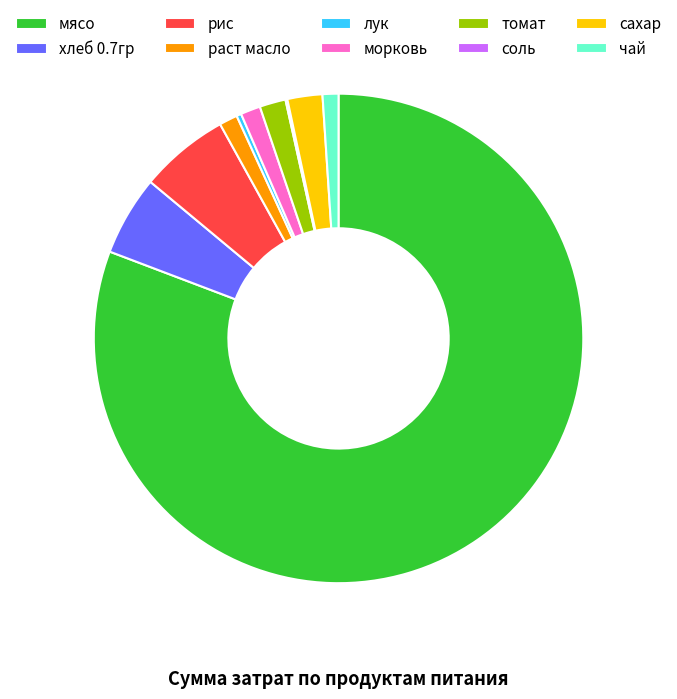

The чай slice represents 1% of the pie. True or false?

True